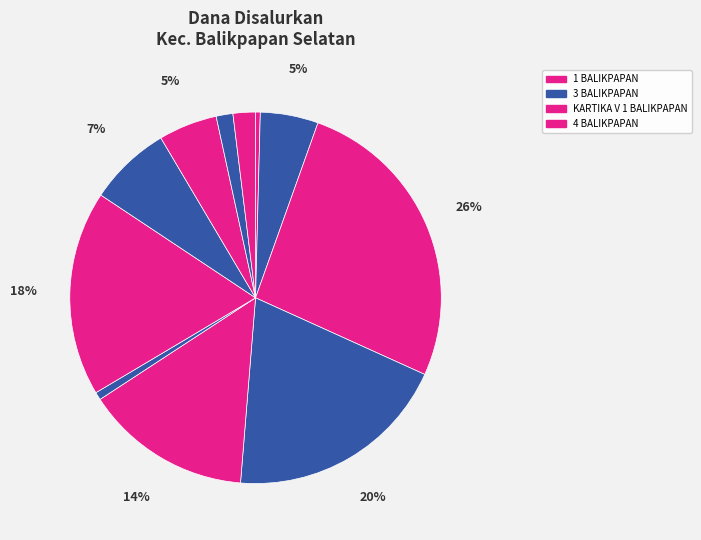

How many slices are in this pie chart?

11